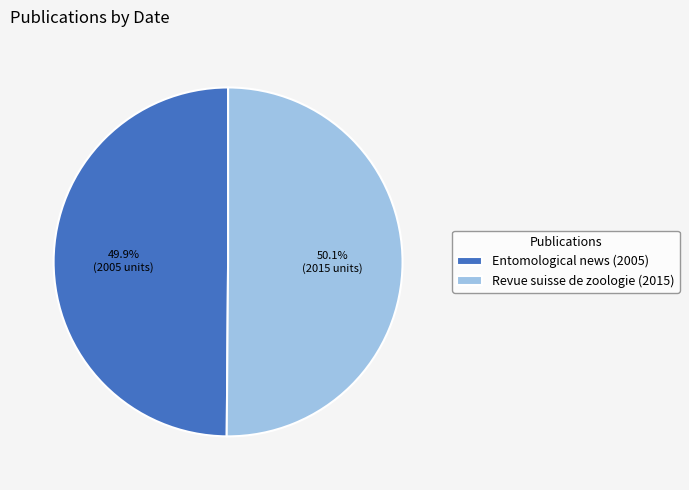

What is the ratio of the value at Revue suisse de zoologie (2015) to the value at Entomological news (2005)?

1.0